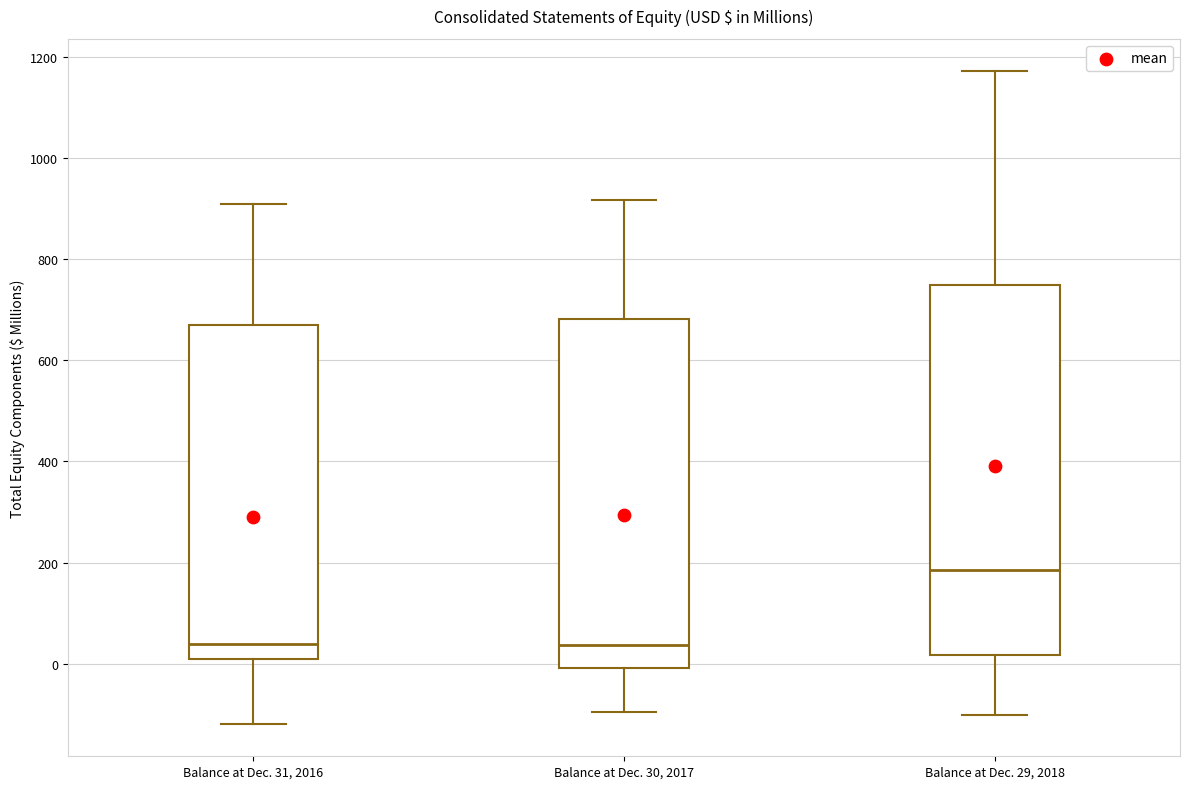

Which box has the highest median line?

Balance at Dec. 29, 2018